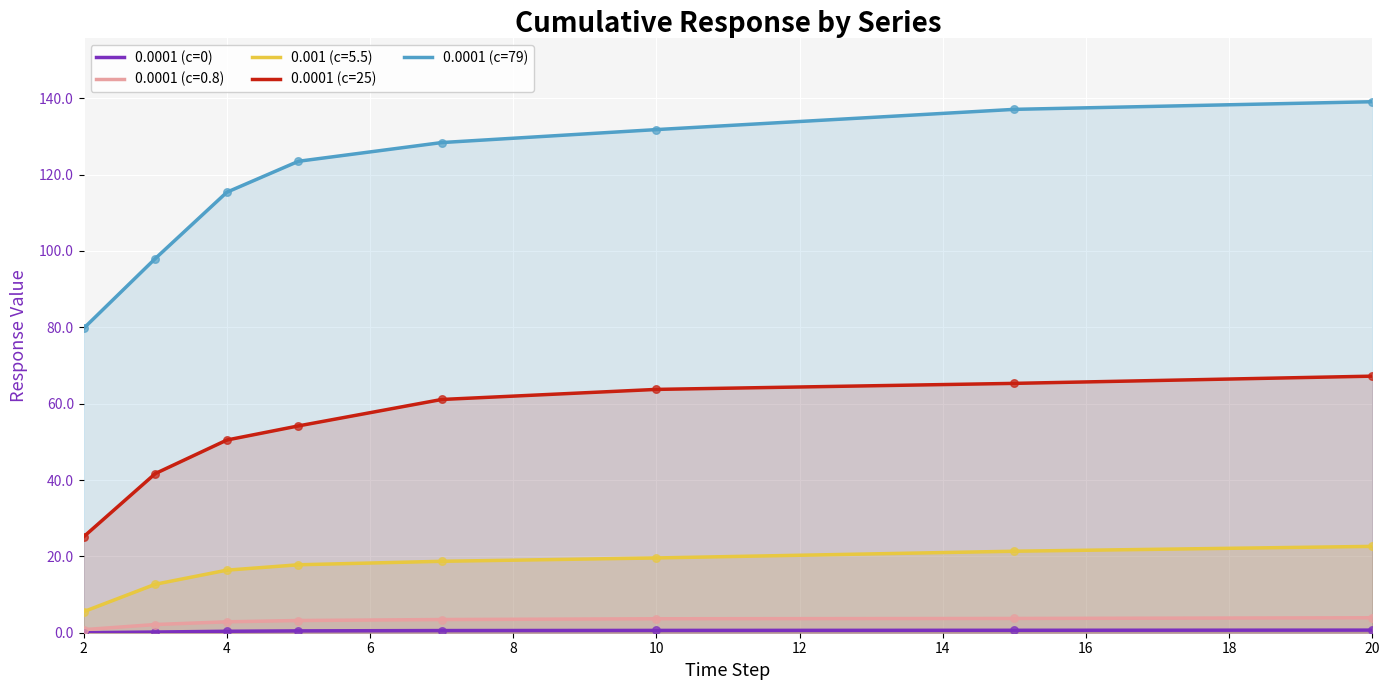

Which series has the largest Y range (max minus min)?

0.0001 (c=79)